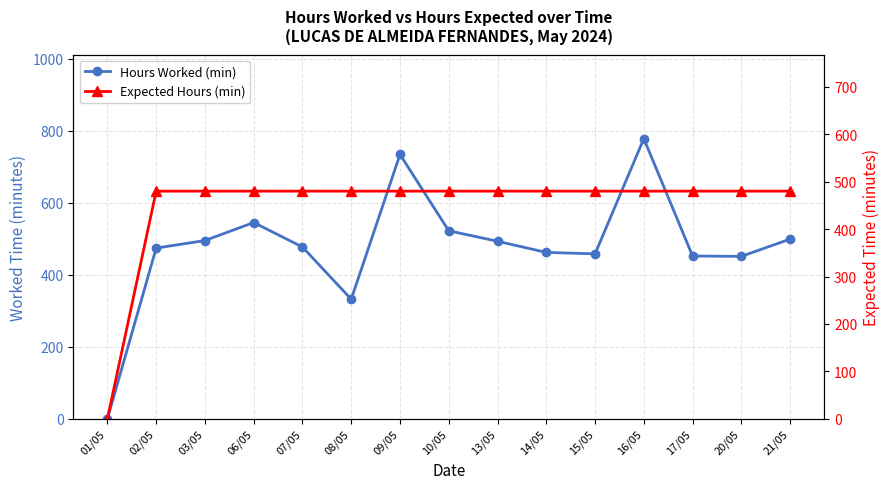

Where do Hours Worked (min) and Expected Hours (min) first cross each other?

02/05 and 03/05